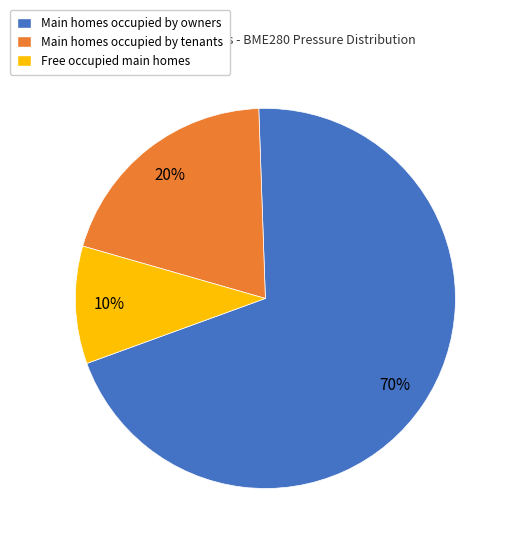

Do Main homes occupied by tenants and Main homes occupied by owners together represent more than half of the pie?

Yes